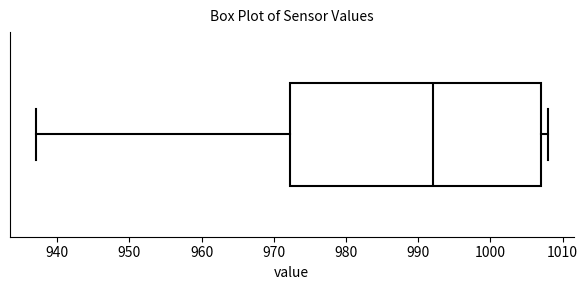

Where is the left edge of the box on the x-axis? The values are not printed on the chart, so give them approximately, as read against the axis.

972